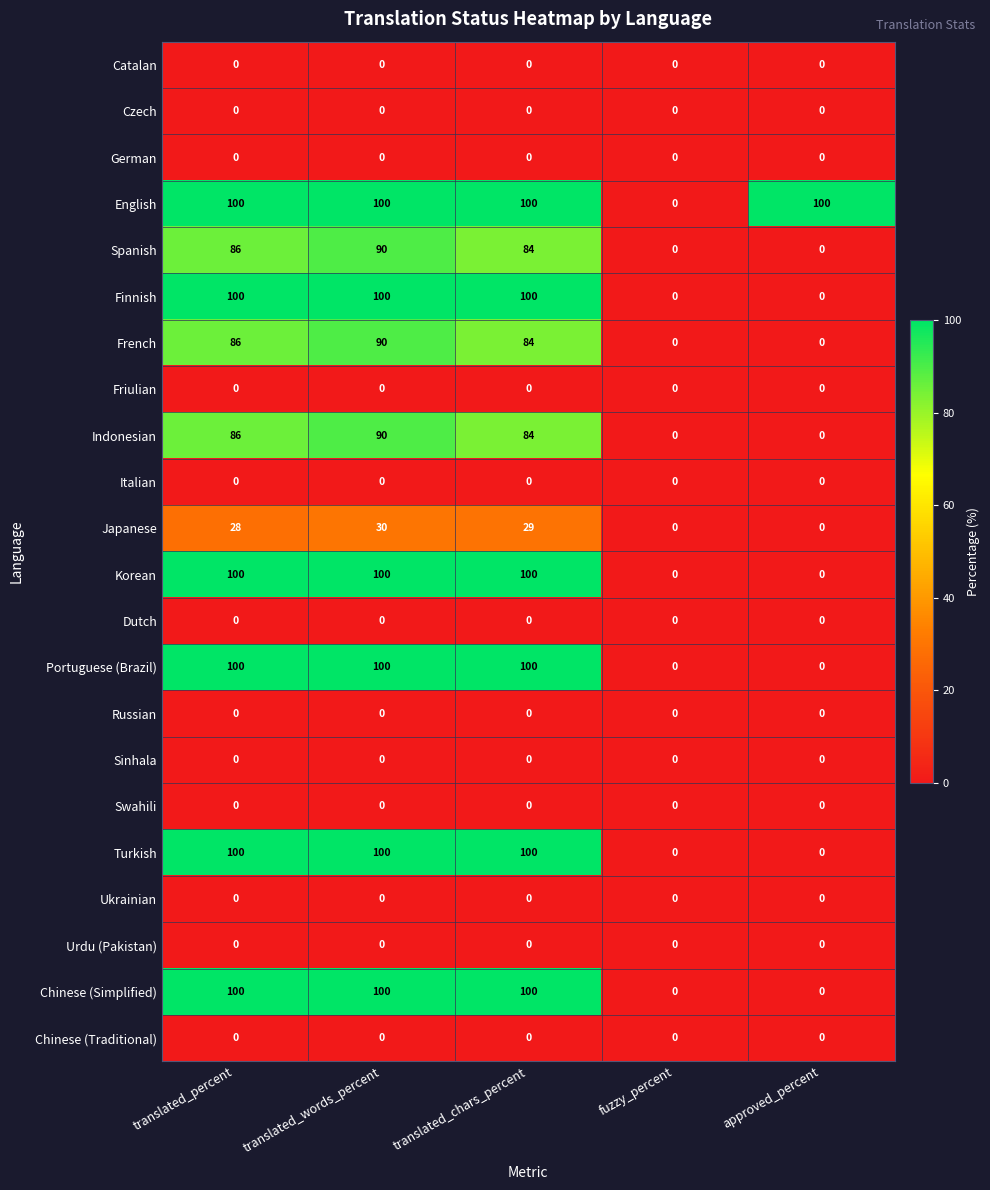

At which category is the sum across all series the highest?

translated_words_percent